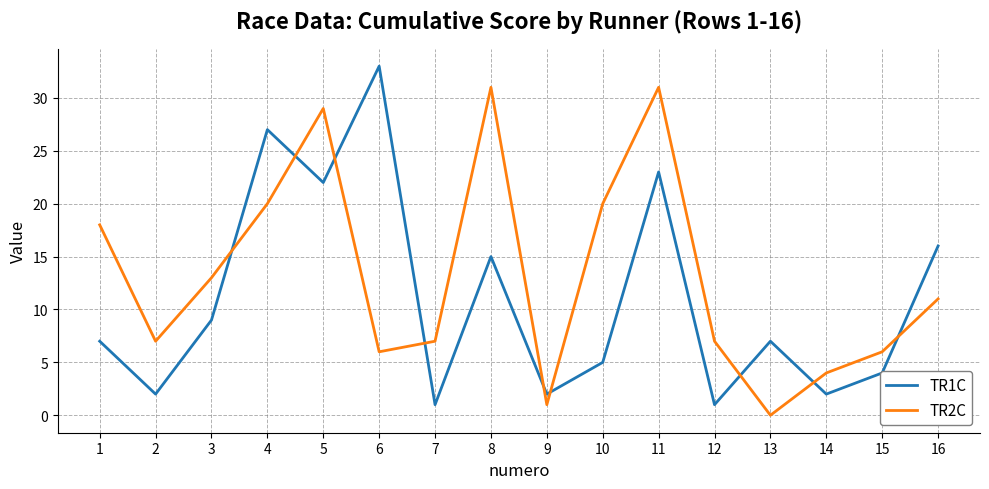

Is it true that TR2C equals 6 at 15?

True